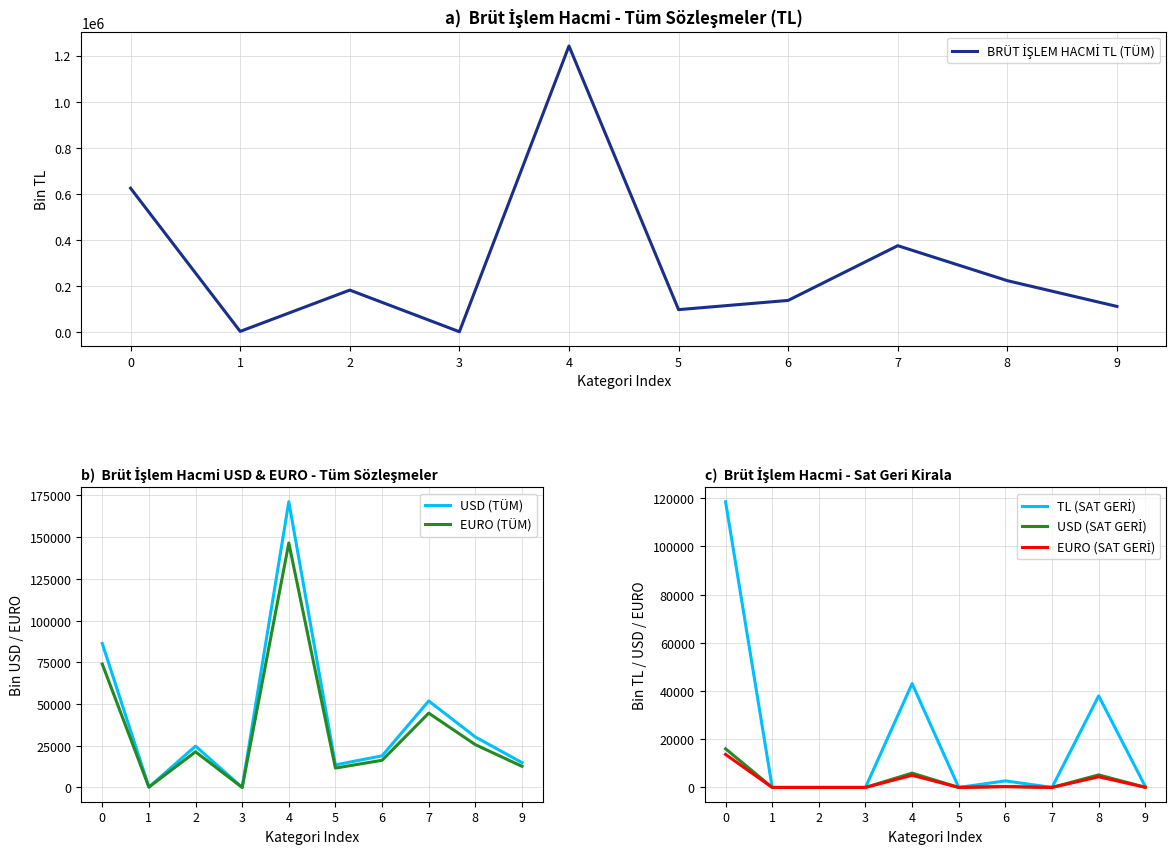

True or false: TL (SAT GERİ) and USD (SAT GERİ) intersect in this chart.

False